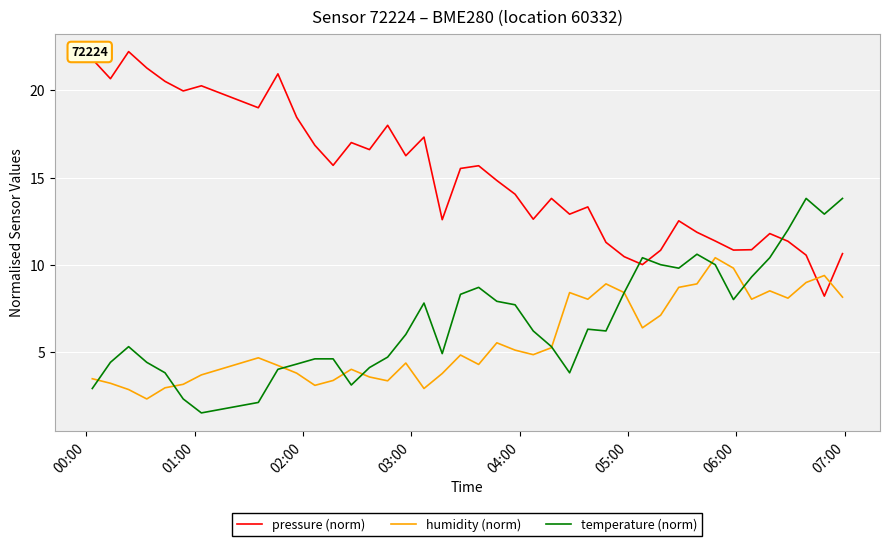

Which series has the largest total across all categories?

pressure (norm)